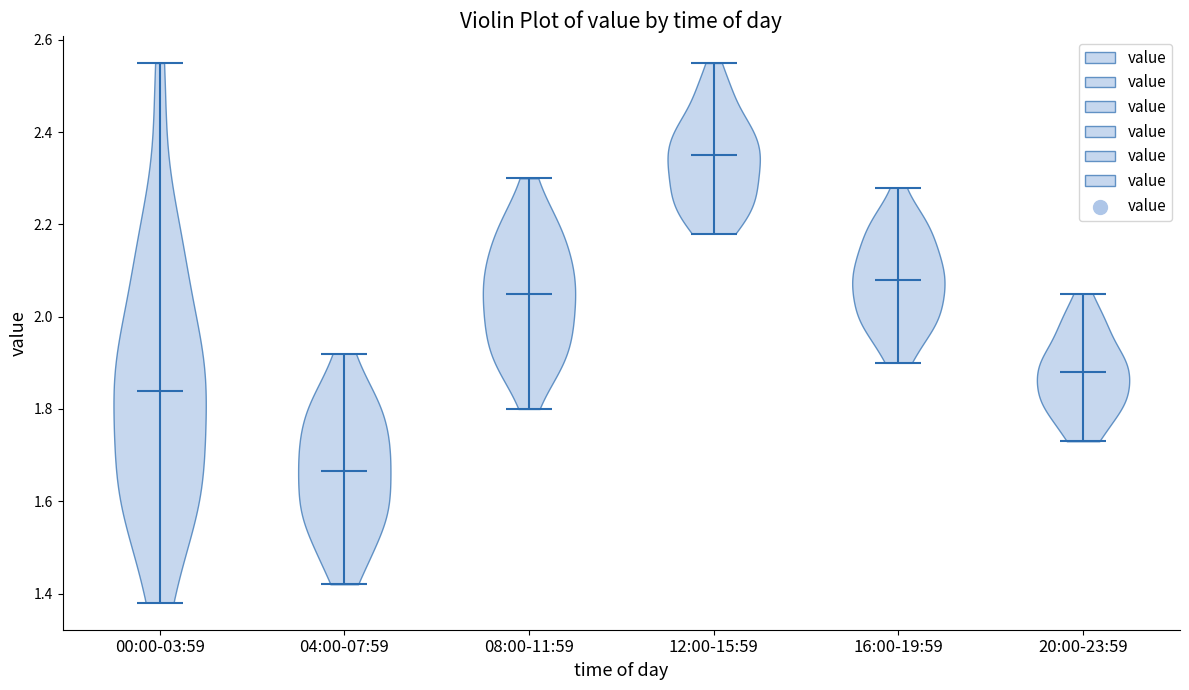

Which violin has the lowest median line?

04:00-07:59